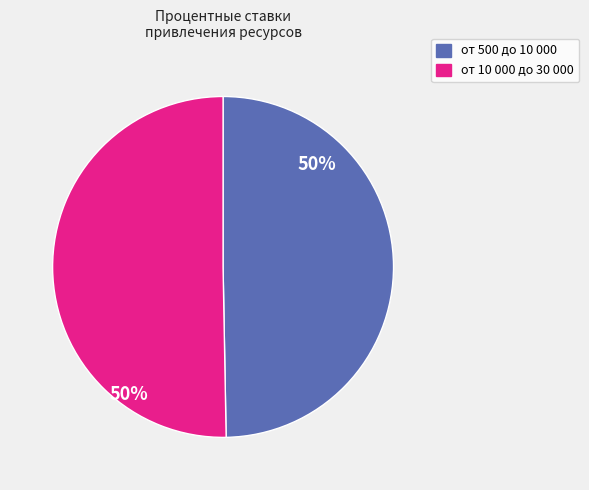

How many segments does this pie chart have?

2